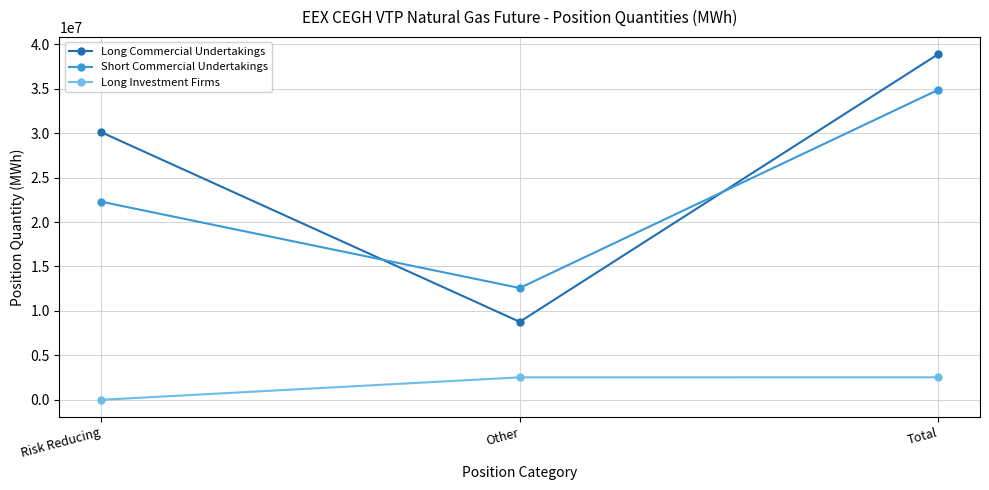

How many values in the Long Commercial Undertakings series are below 30098155?

1